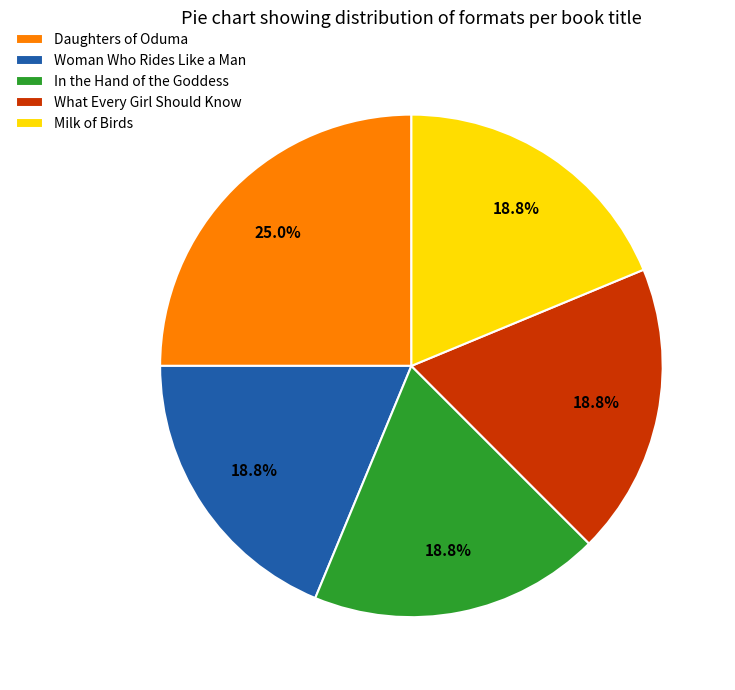

Approximately how many times larger is the value at In the Hand of the Goddess compared to Woman Who Rides Like a Man?

1.0